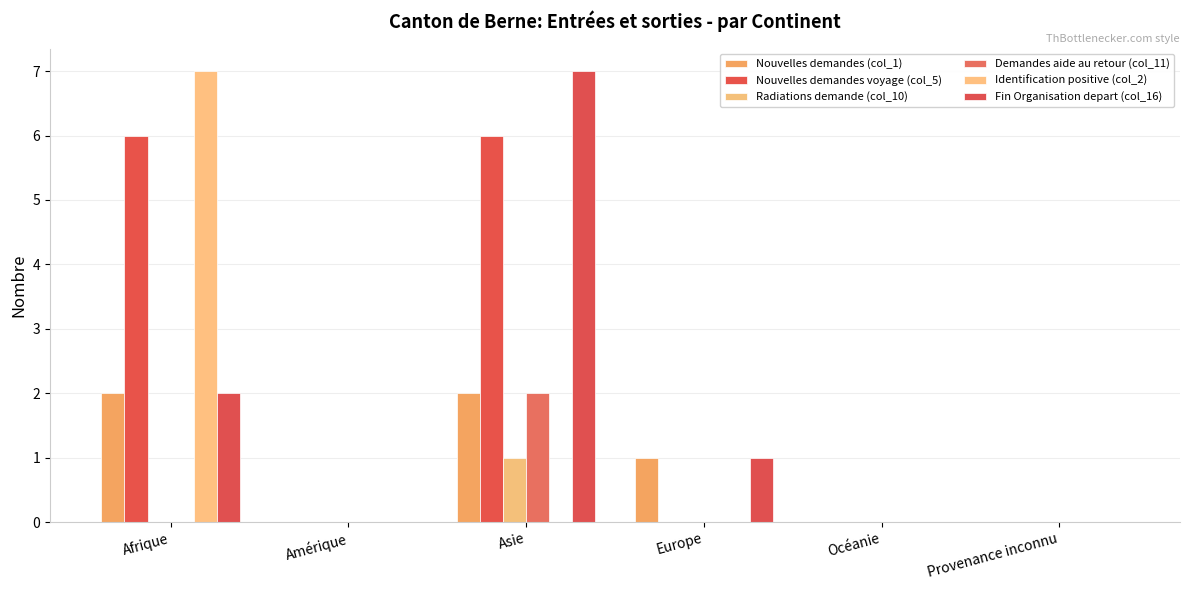

At which category does the chart reach its minimum across all series?

Amérique